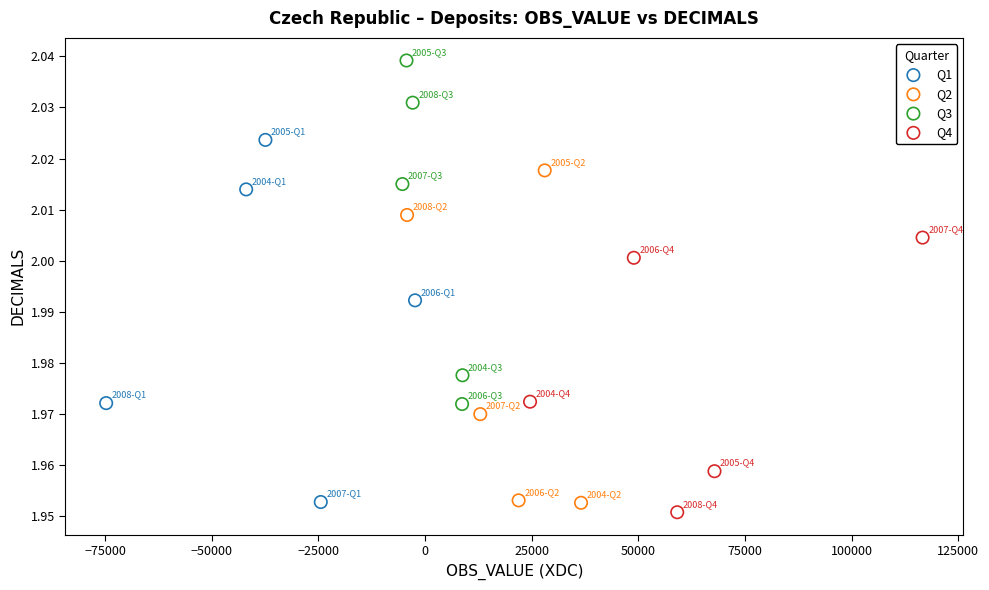

Which series has the widest spread of Y values?

Q1